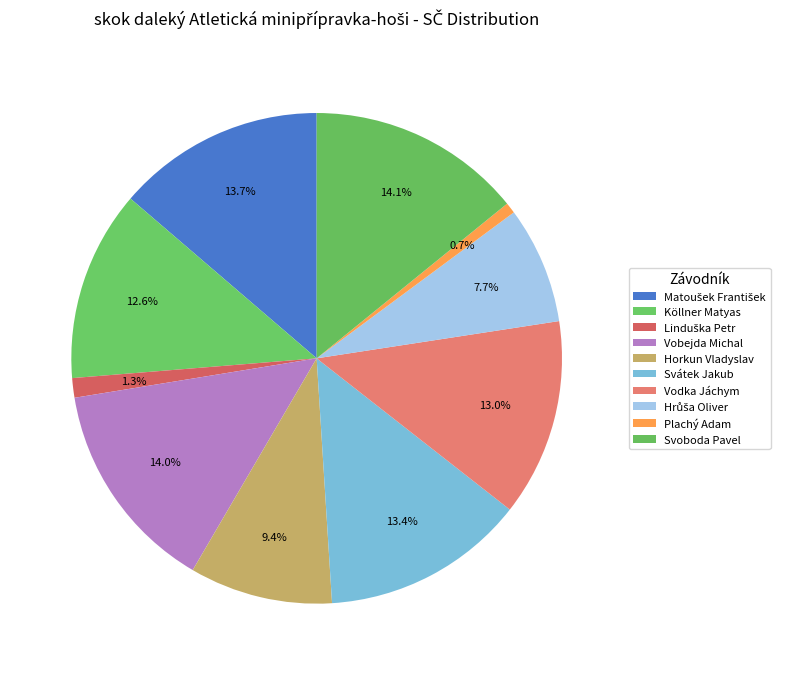

To the nearest percent, what is the average slice percentage?

10%